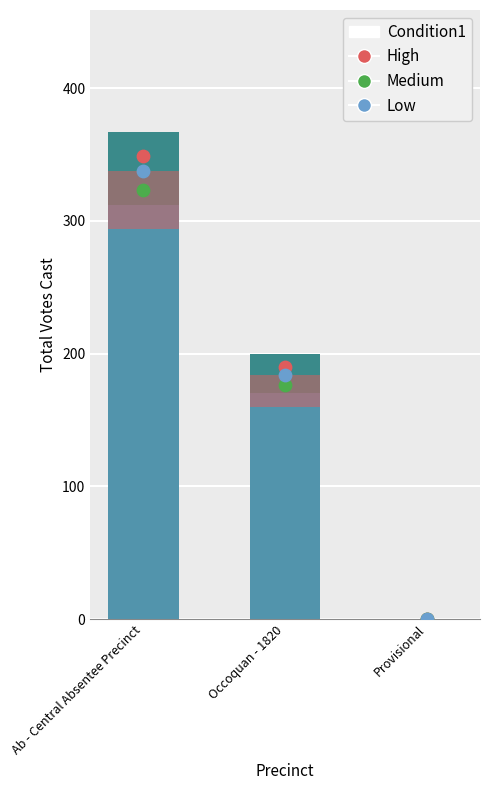

At which category is the sum across all series the highest?

Ab - Central Absentee Precinct